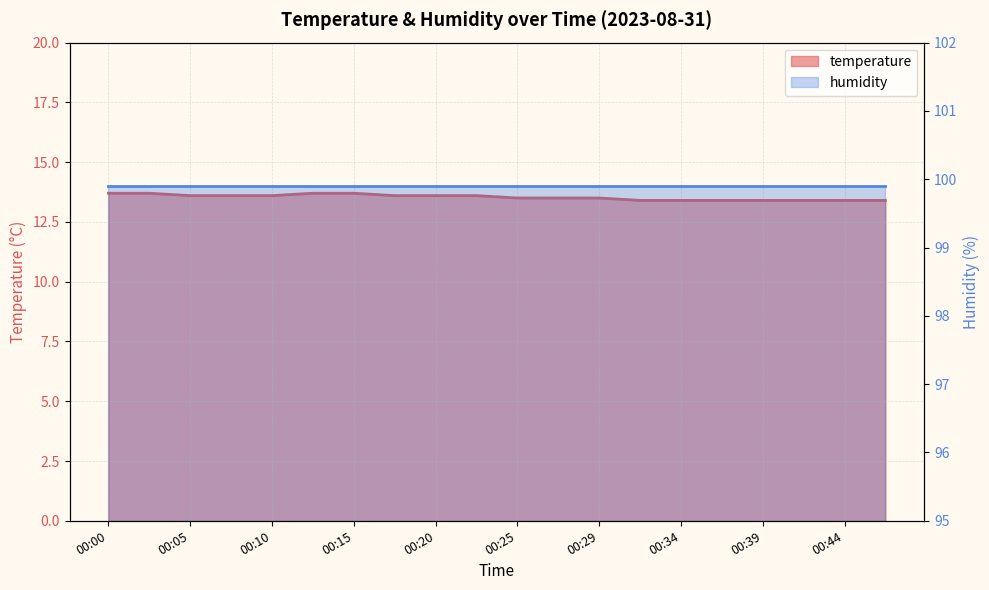

Where is the data nearest to the value 13?

00:32